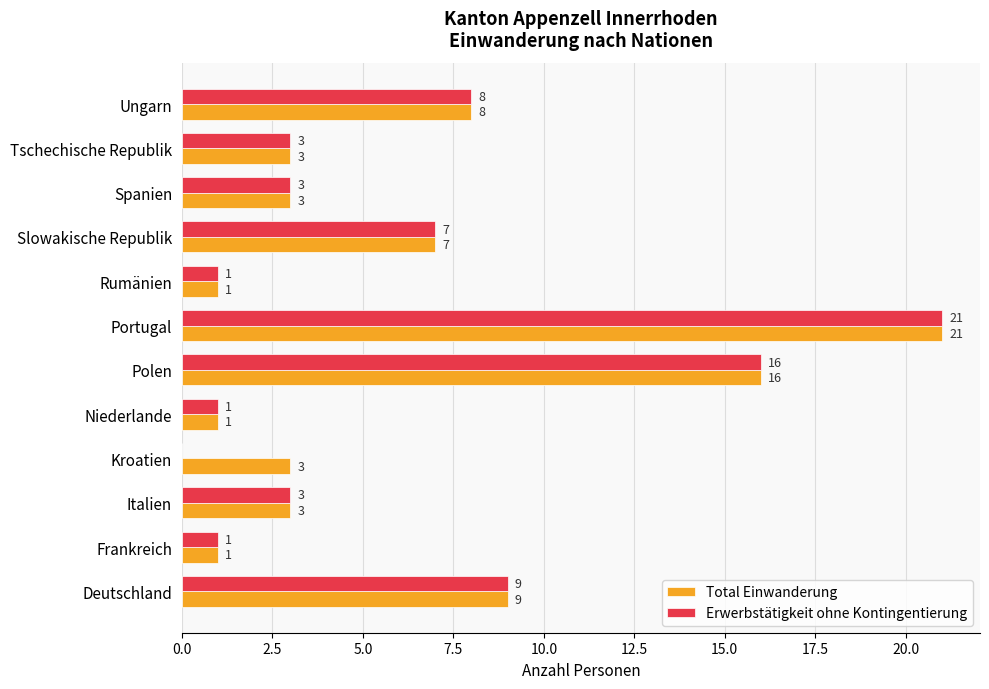

Which category has the highest value in the Erwerbstätigkeit ohne Kontingentierung series?

Portugal